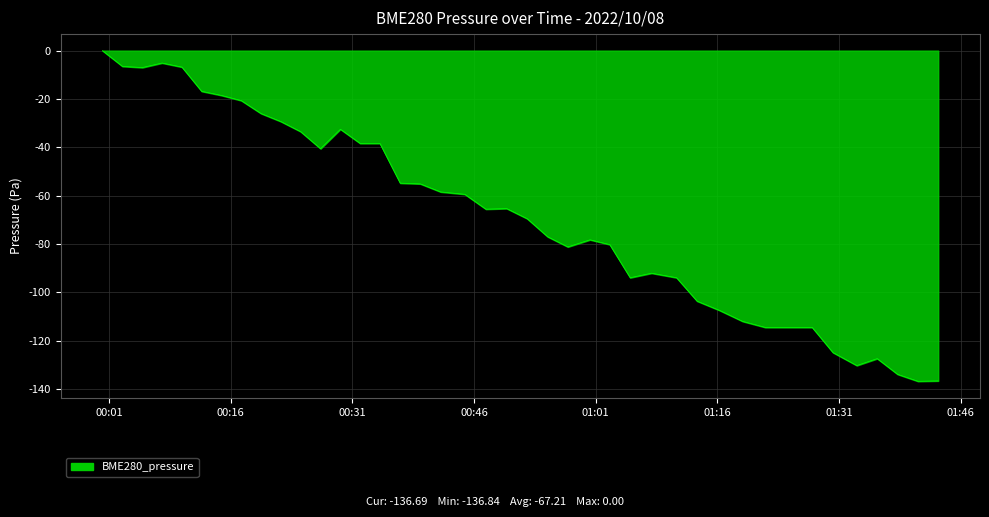

What is the difference between the maximum and minimum values?

136.8